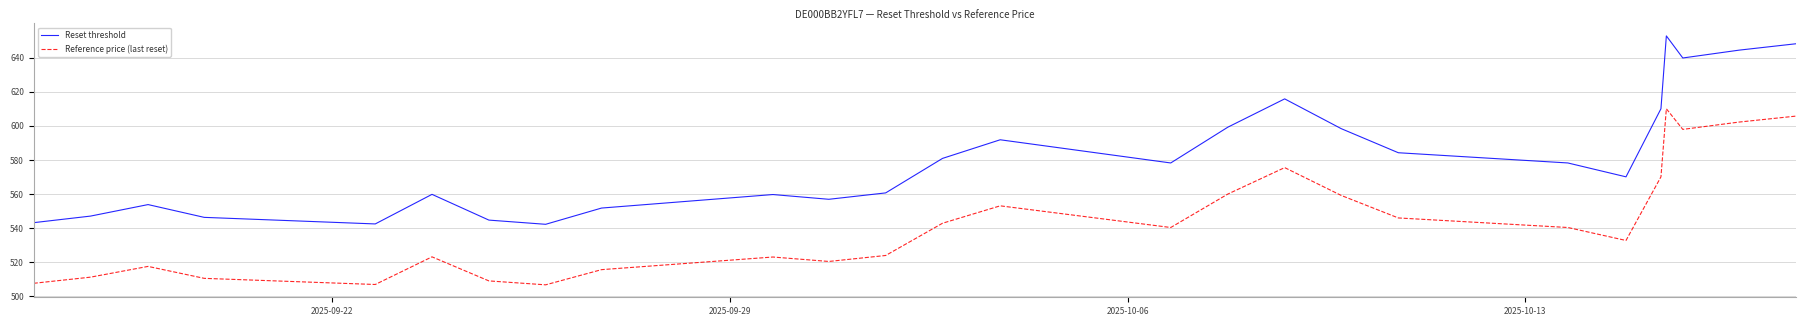

What is the difference between the maximum and minimum values in the Reset threshold series?

110.4